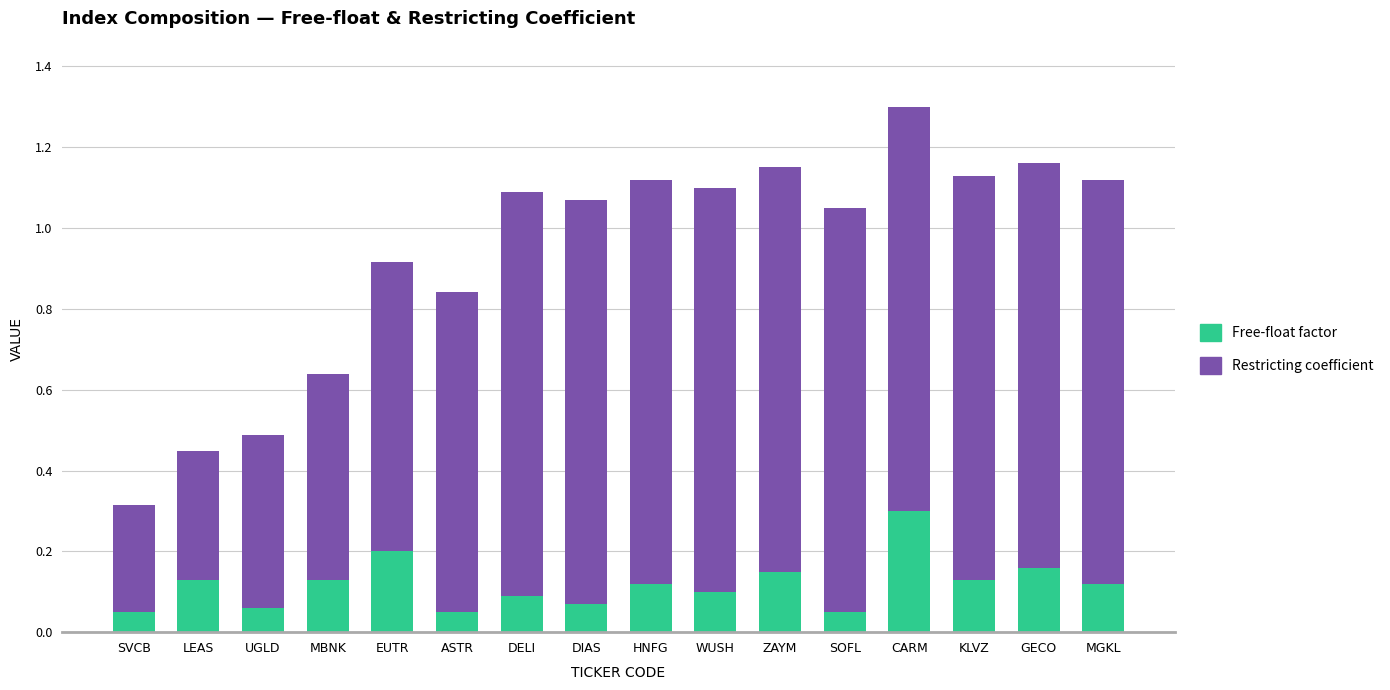

The Free-float factor series shows 0.3 at GECO. True or false?

False